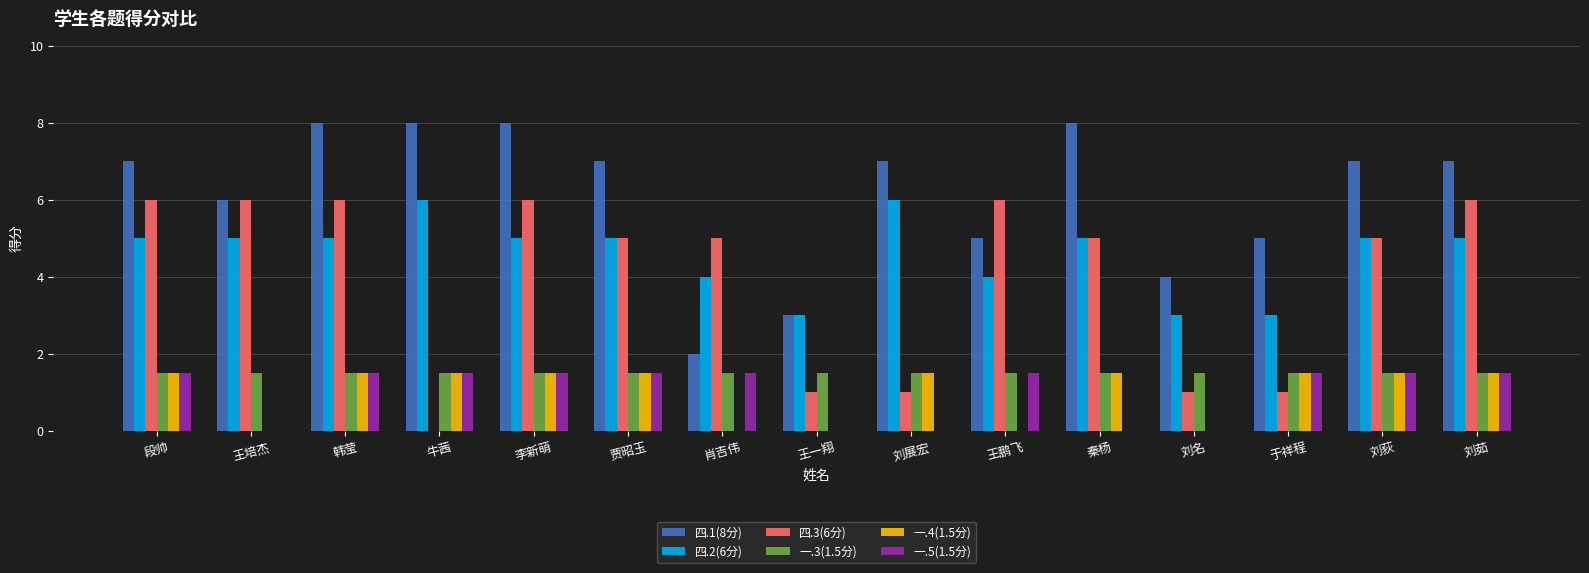

How many groups of bars are there?

15